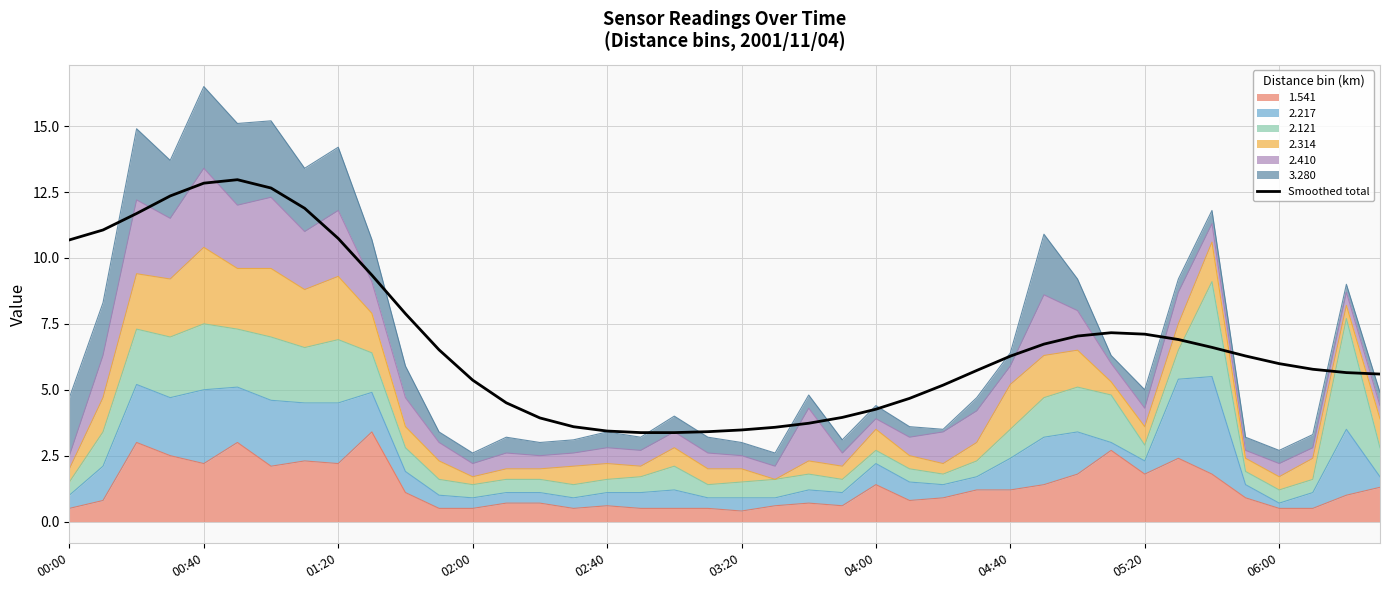

What is the ratio of the value at 37 to the value at 04:40?

0.5